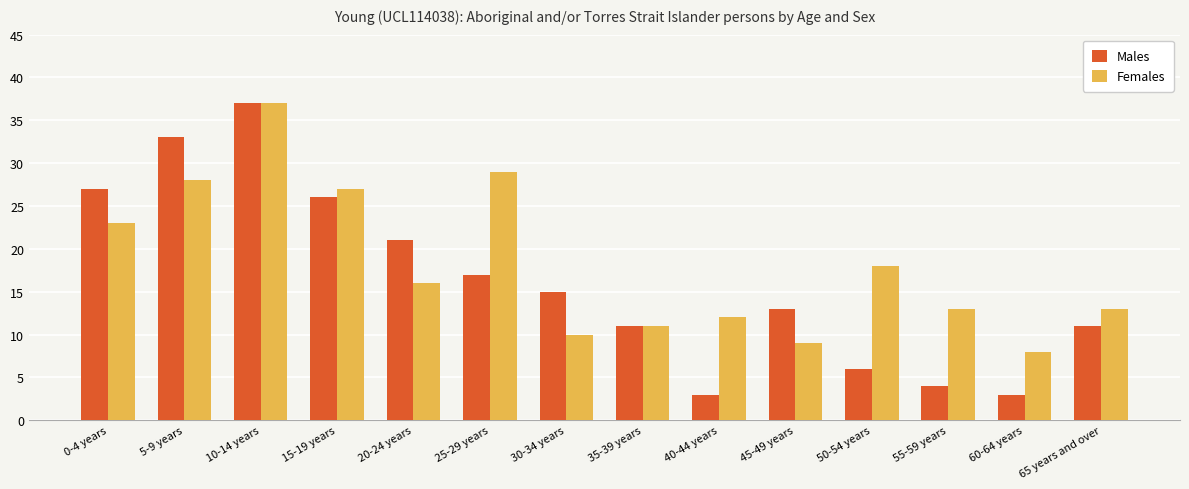

What is the label of the 3rd bar from the right?

55-59 years